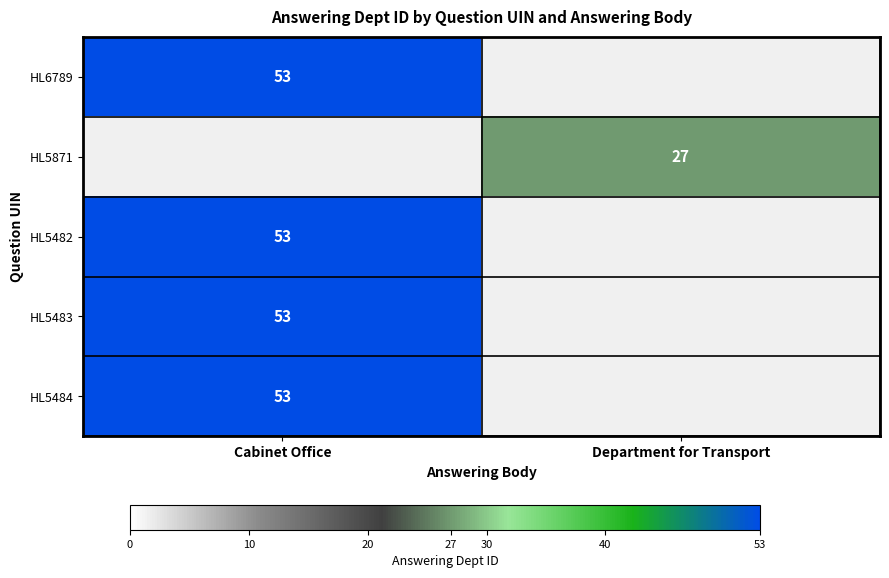

True or false: HL5482 has a value of 53 at Cabinet Office.

True